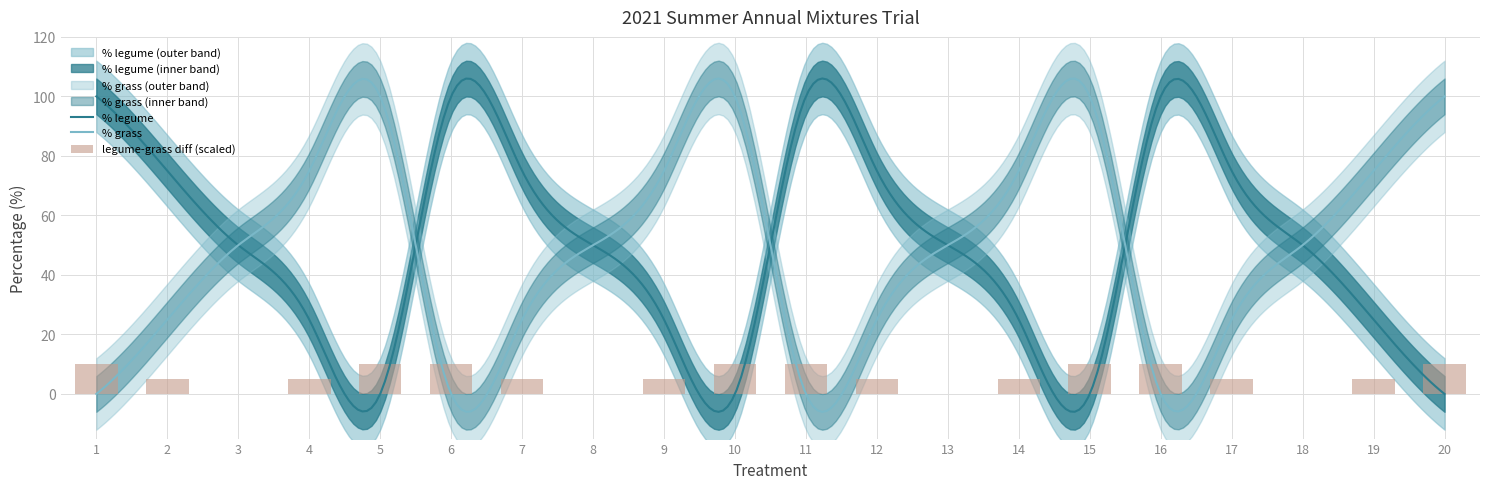

Rank the series by their maximum value, from highest to lowest.

% legume, % grass